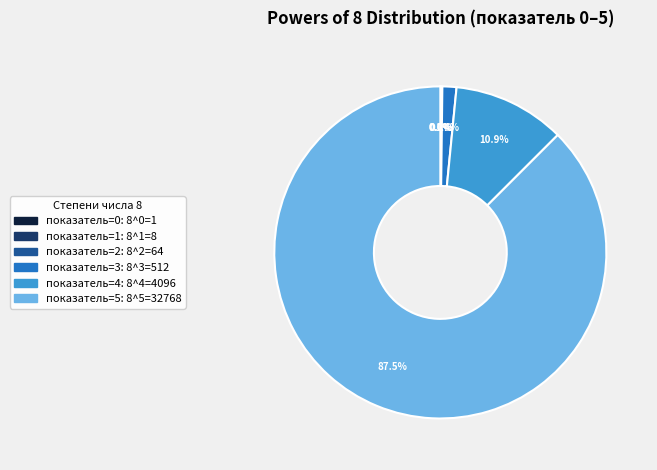

Is there any slice that represents more than half of the pie?

Yes